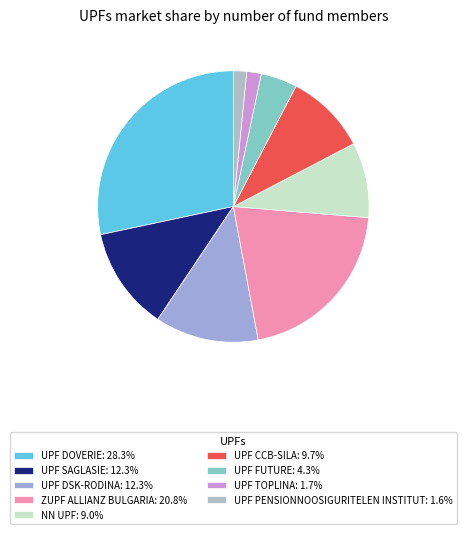

Which slice is the largest?

UPF DOVERIE